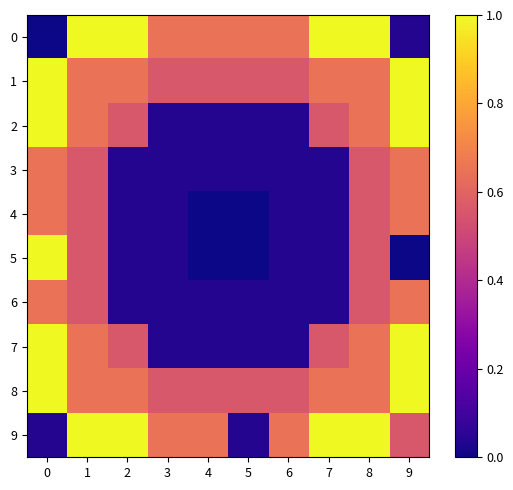

What is the difference between the highest and lowest values at 6?

0.6